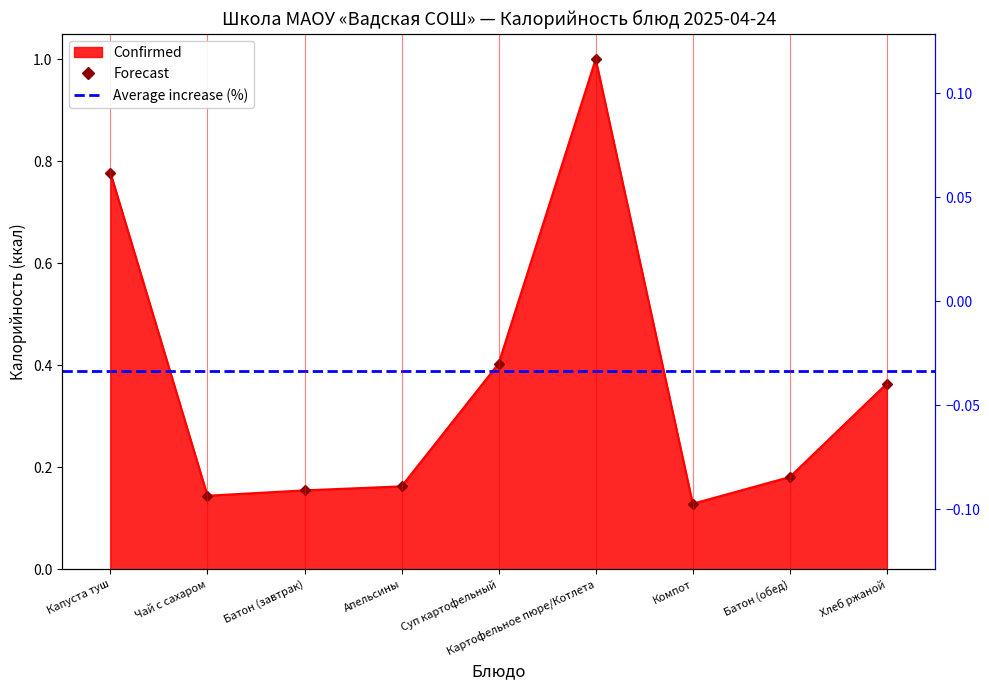

The value of Confirmed at Капуста туш is 0.8. True or false?

True